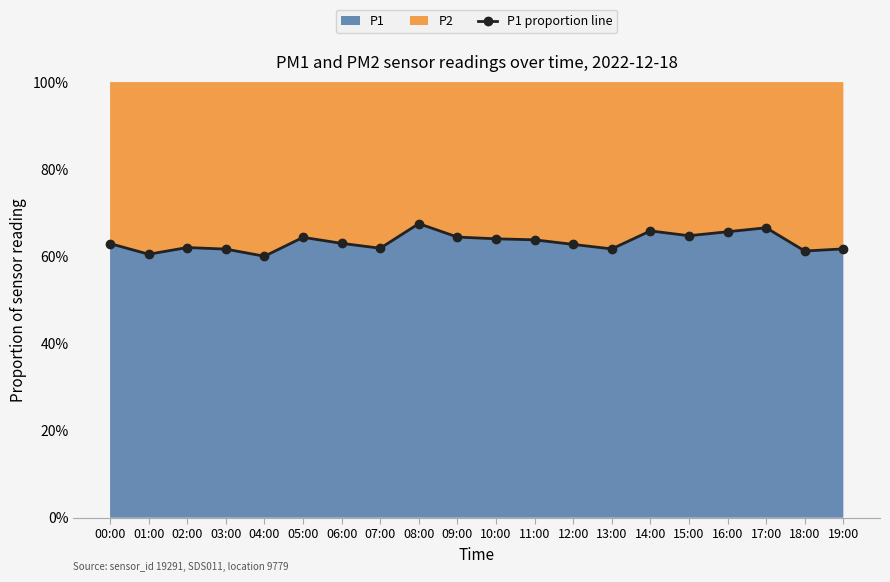

List the labels in order of value, smallest first.

04:00, 01:00, 18:00, 03:00, 13:00, 19:00, 07:00, 02:00, 12:00, 00:00, 06:00, 11:00, 10:00, 05:00, 09:00, 15:00, 16:00, 14:00, 17:00, 08:00